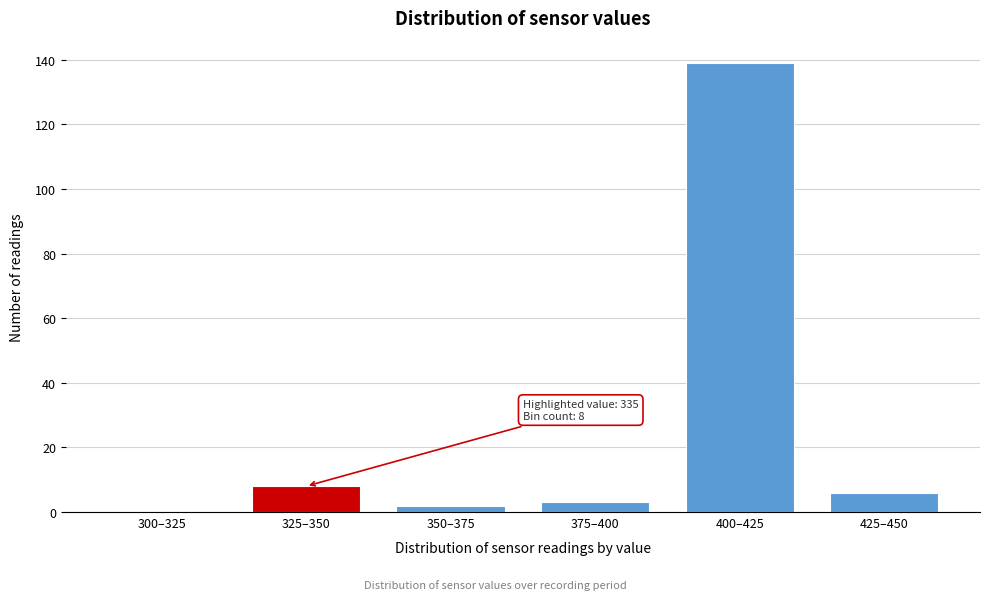

Reading left to right, list all the values displayed in this chart.

300–325=0	325–350=8	350–375=2	375–400=3	400–425=139	425–450=6